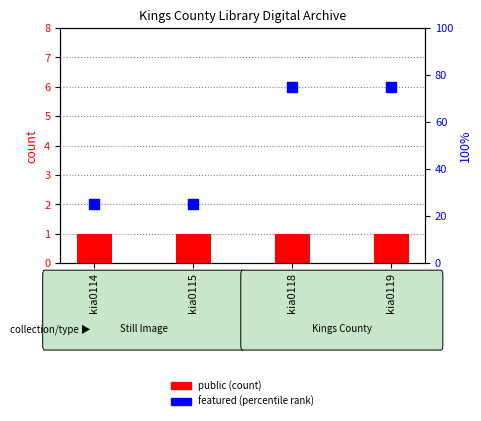

At which category is the sum across all series the highest?

kia0118